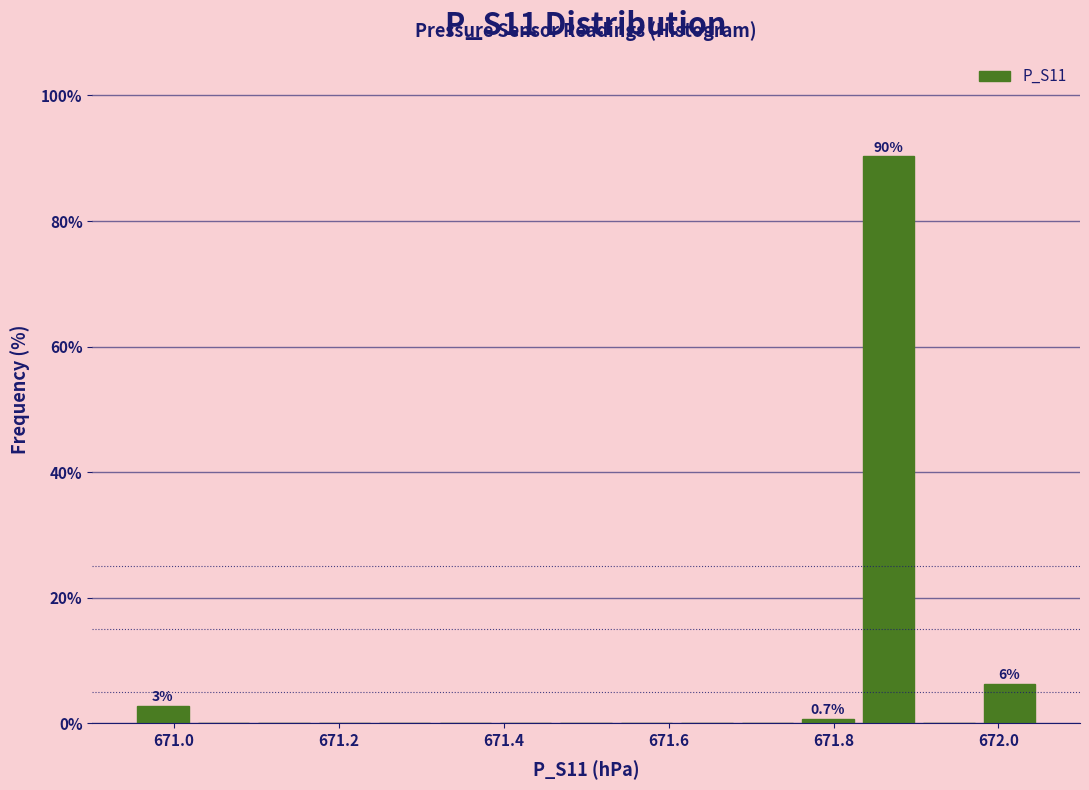

Read against the x-axis, roughly where is the centre of the tallest bar?

671.86